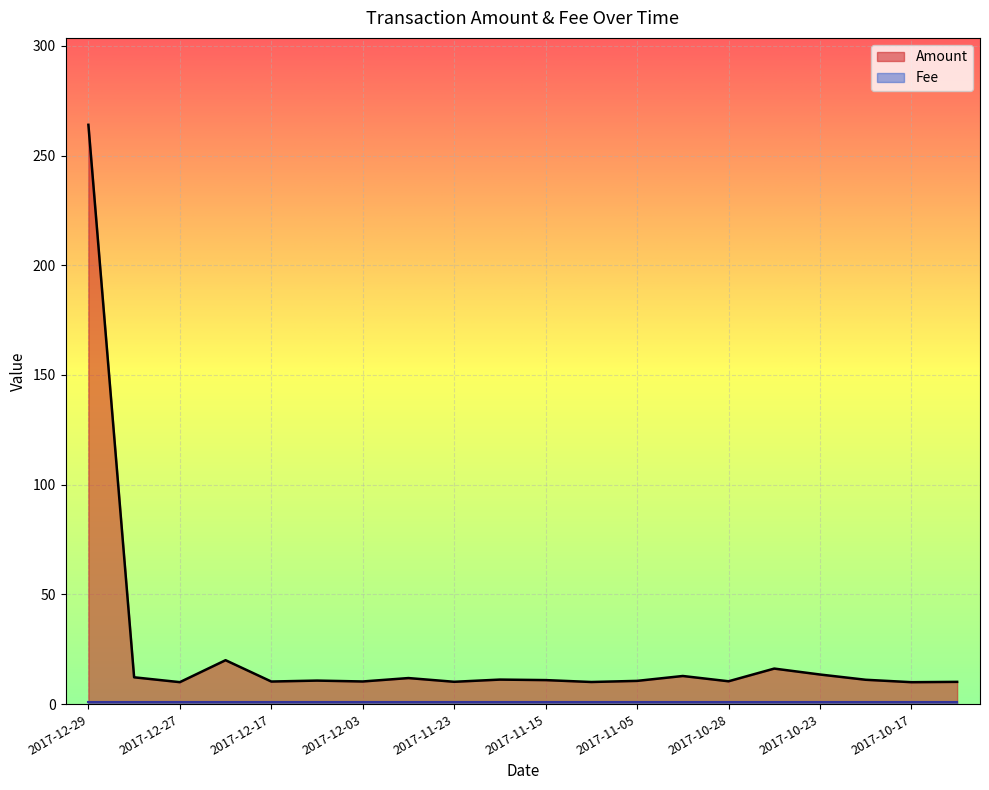

How many data points does each series have?

20